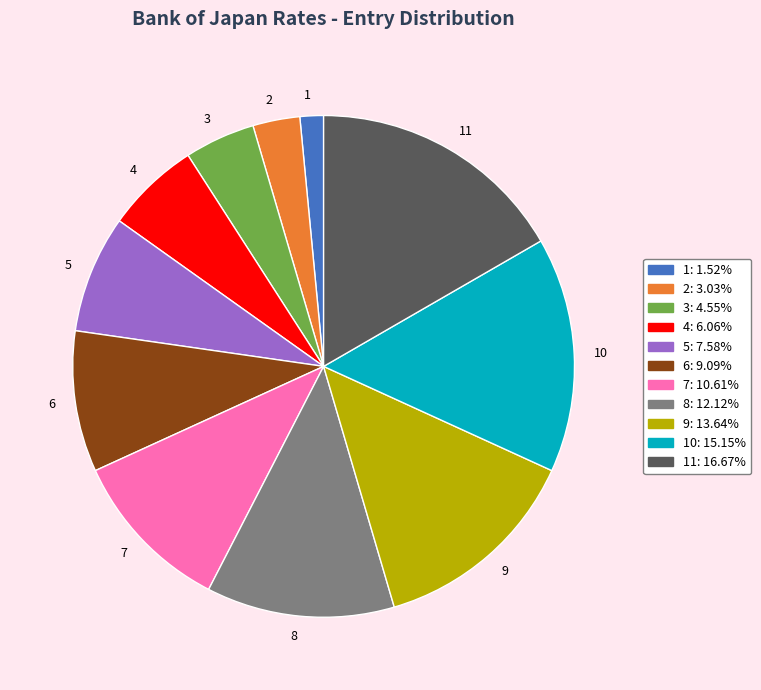

Is there a majority slice in this chart?

No